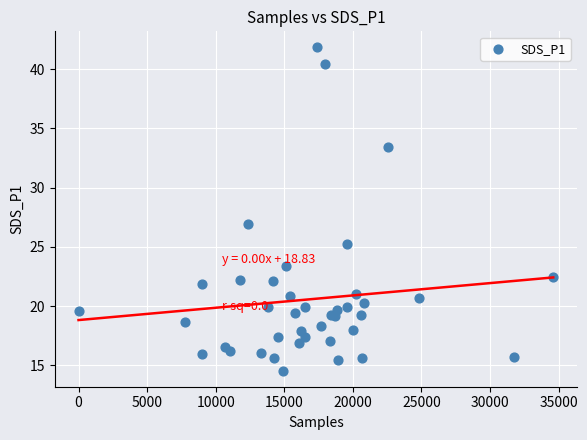

What Y value in the scatter plot is closest to 28?

26.9